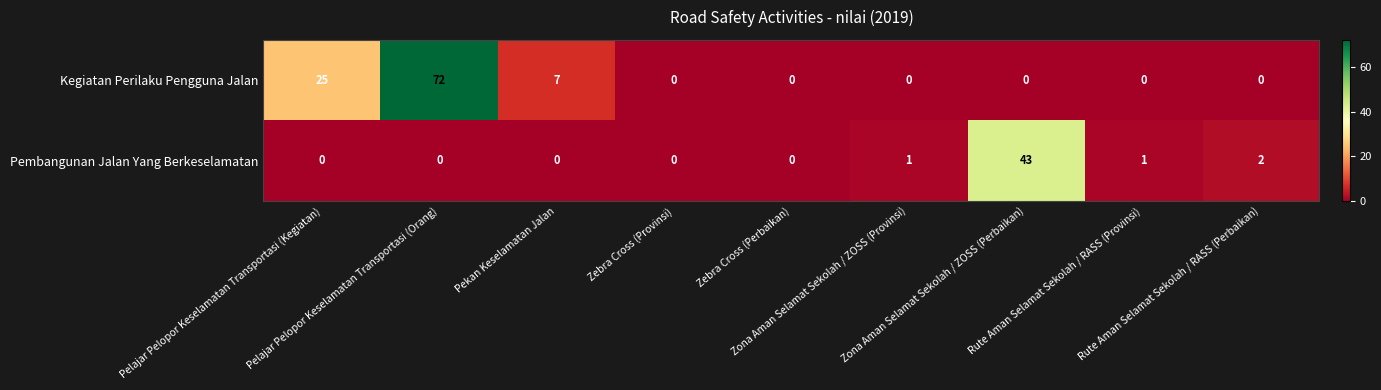

What is the greatest value displayed?

72